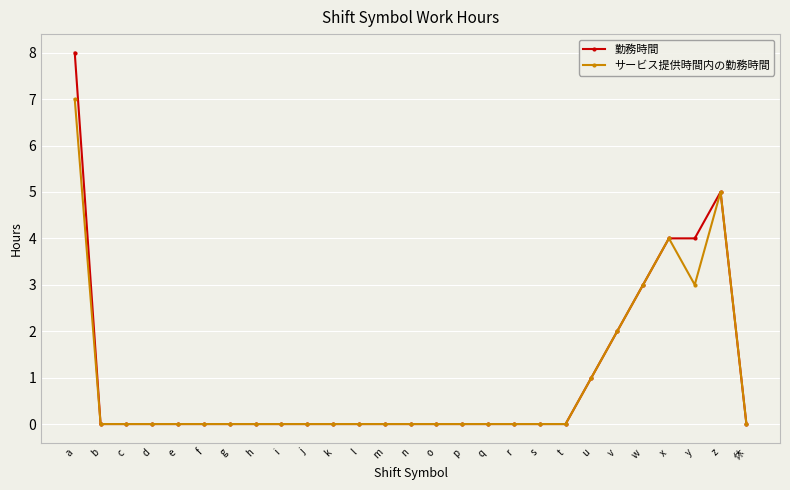

Count the number of data series in this chart.

2